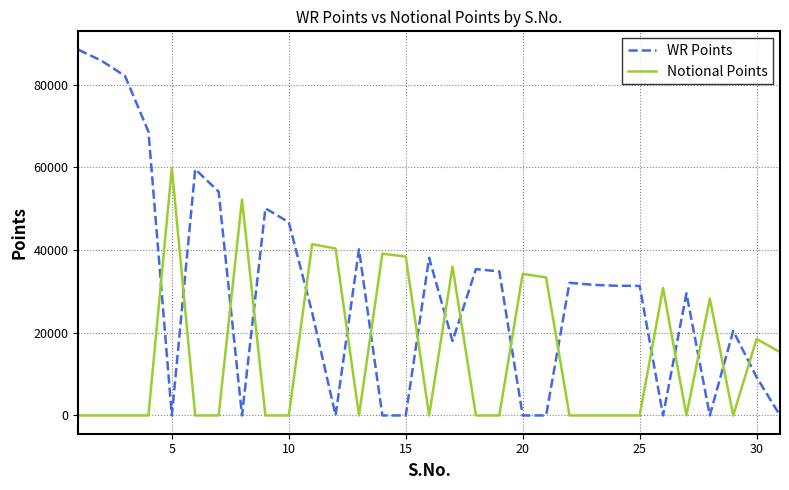

Which series has the largest range (max minus min)?

WR Points